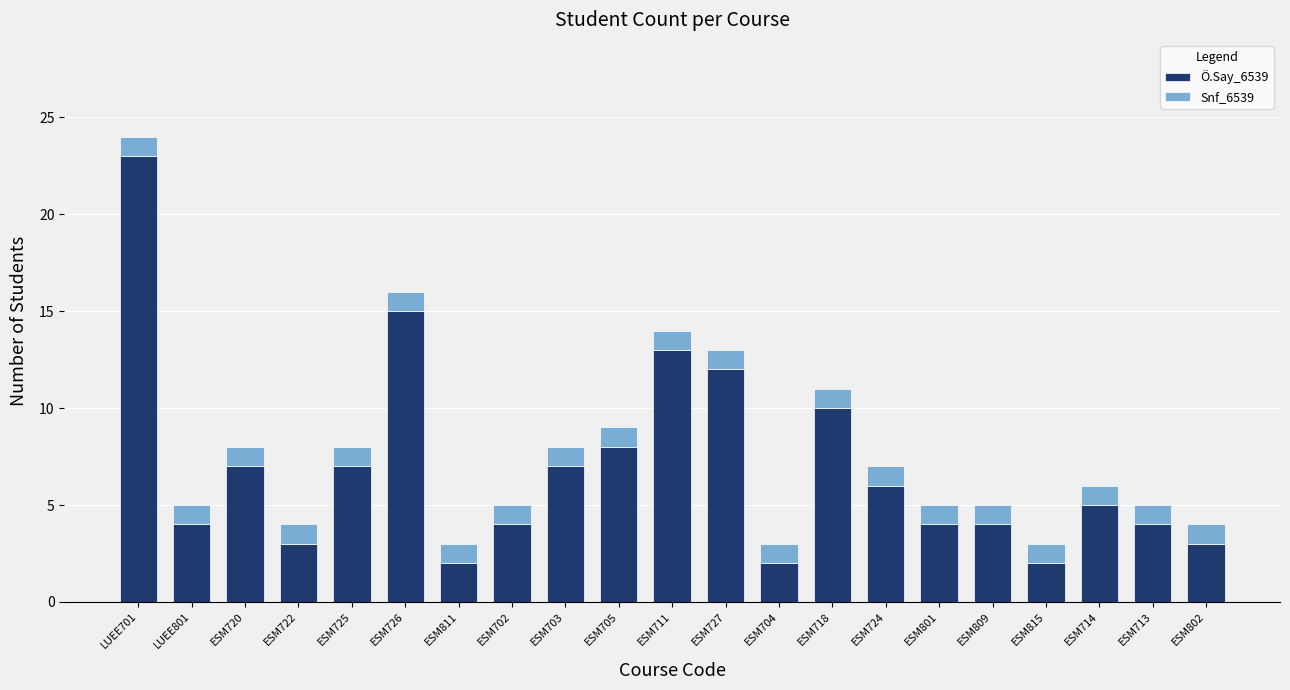

What is the highest value of the Ö.Say_6539 series?

23